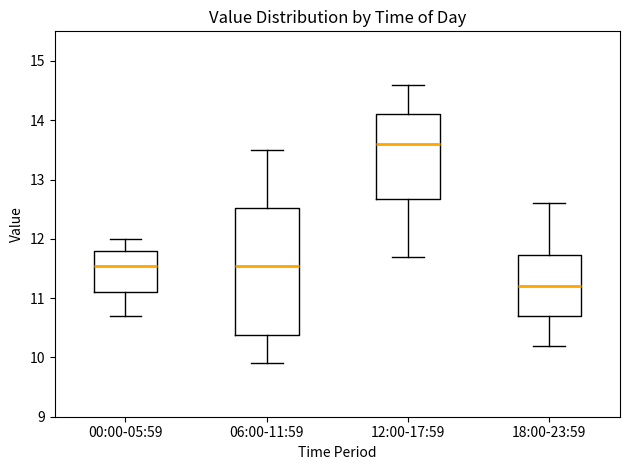

Reading left to right, transcribe this box plot: for each box, give where its median line is, the range the box spans, and where its two whiskers end, as read against the y-axis. The values are not printed on the chart, so give them approximately, as read against the axis.

00:00-05:59: median 11.6, box 11.1 to 11.8, whiskers 10.7 to 12.0
06:00-11:59: median 11.6, box 10.4 to 12.5, whiskers 9.9 to 13.5
12:00-17:59: median 13.6, box 12.7 to 14.1, whiskers 11.7 to 14.6
18:00-23:59: median 11.2, box 10.7 to 11.7, whiskers 10.2 to 12.6